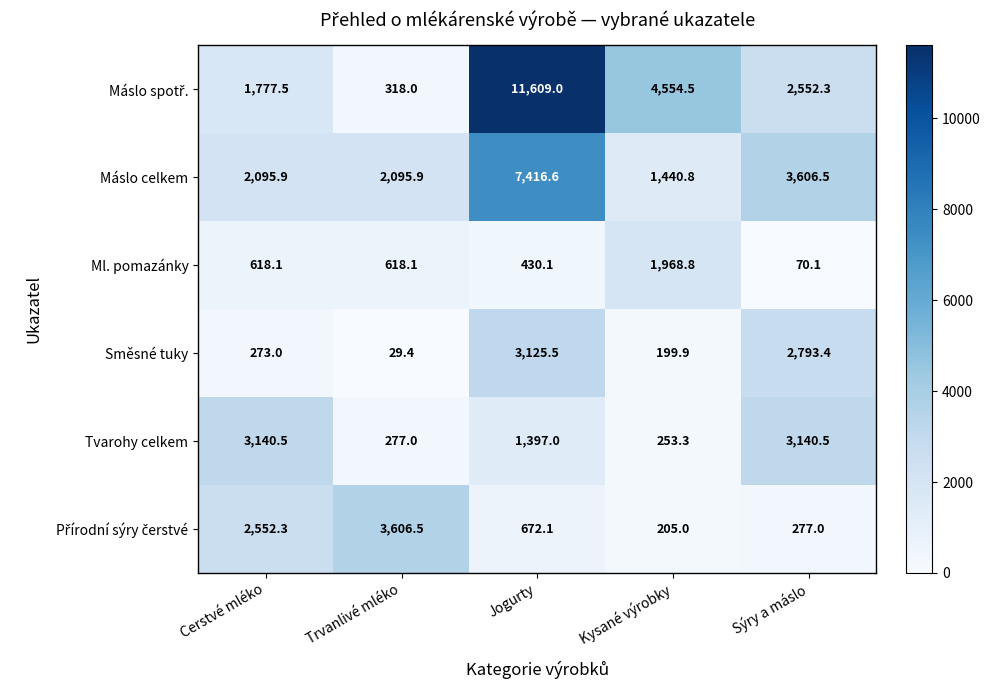

At how many categories does at least one series exceed 3006?

5